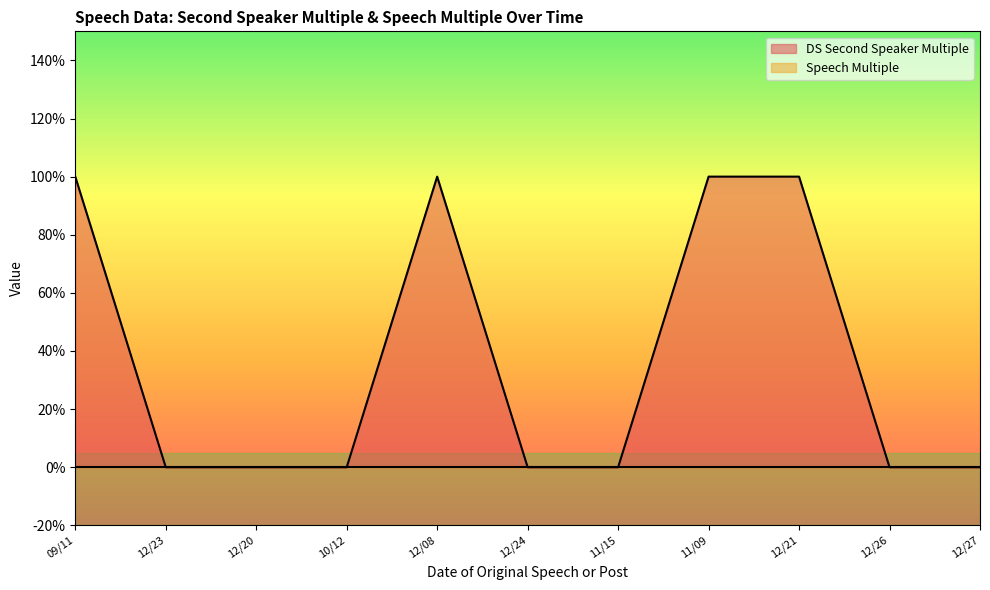

How many lines are shown in the chart?

1